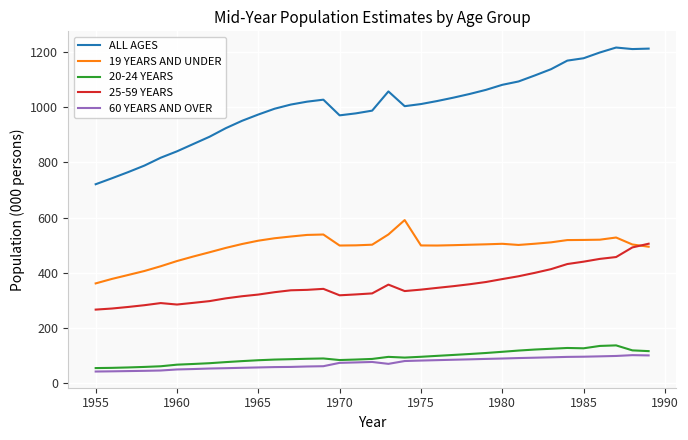

Which series has the largest range (max minus min)?

ALL AGES